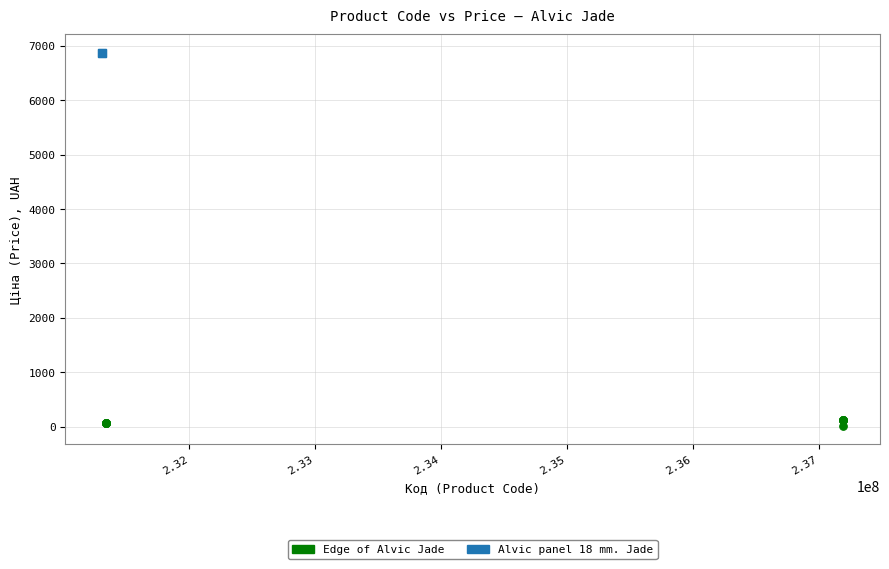

Which series contains the highest Y value?

Alvic panel 18 mm. Jade